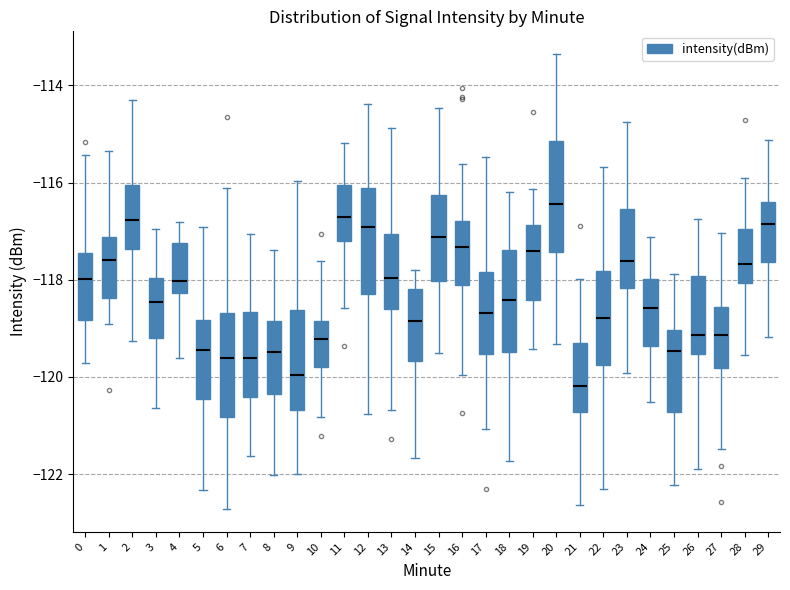

Which box has the lowest median line?

21